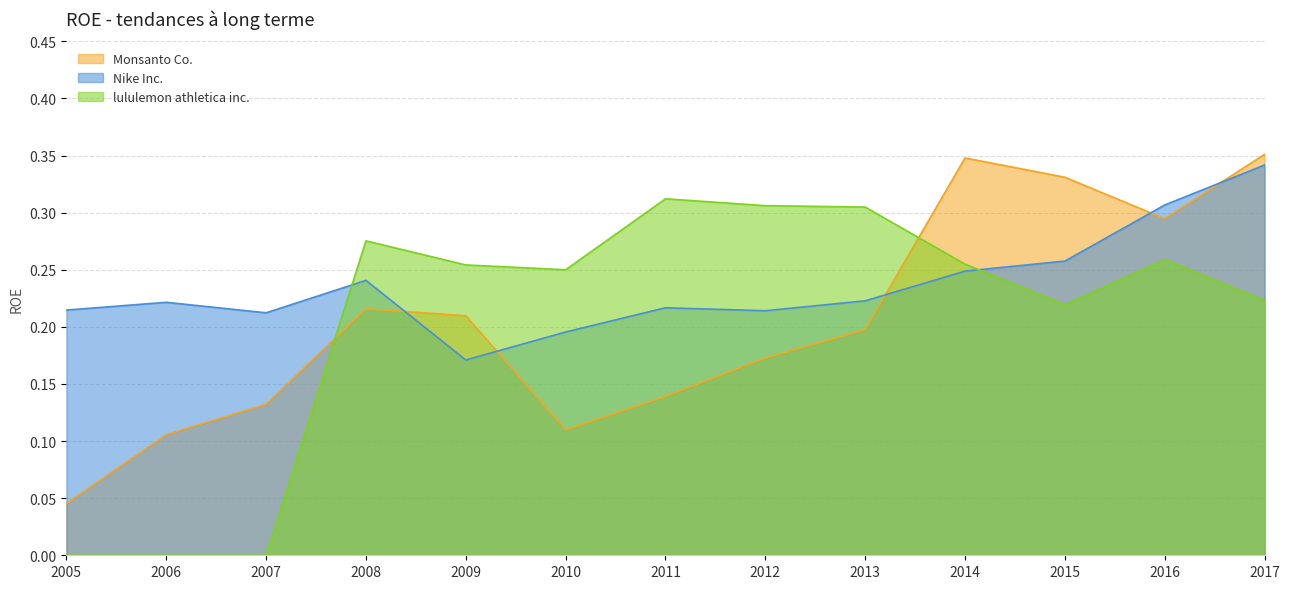

Which series has the widest spread of values?

lululemon athletica inc.